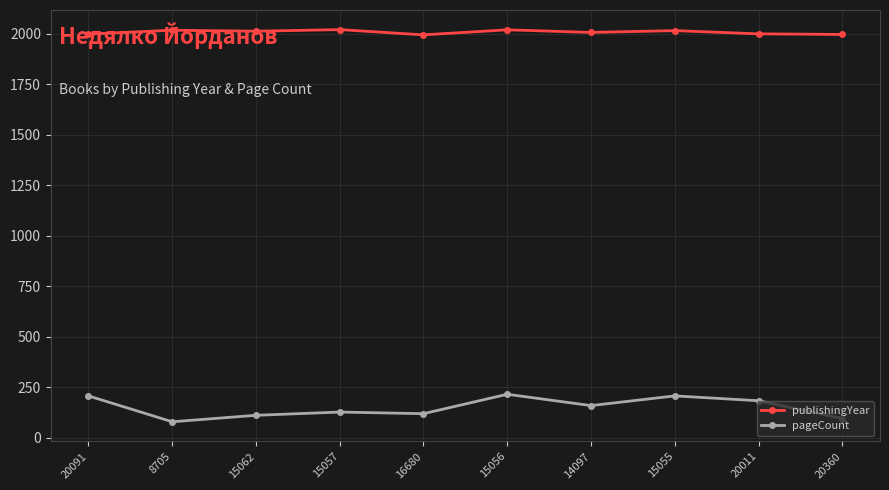

Which series has the largest total across all categories?

publishingYear